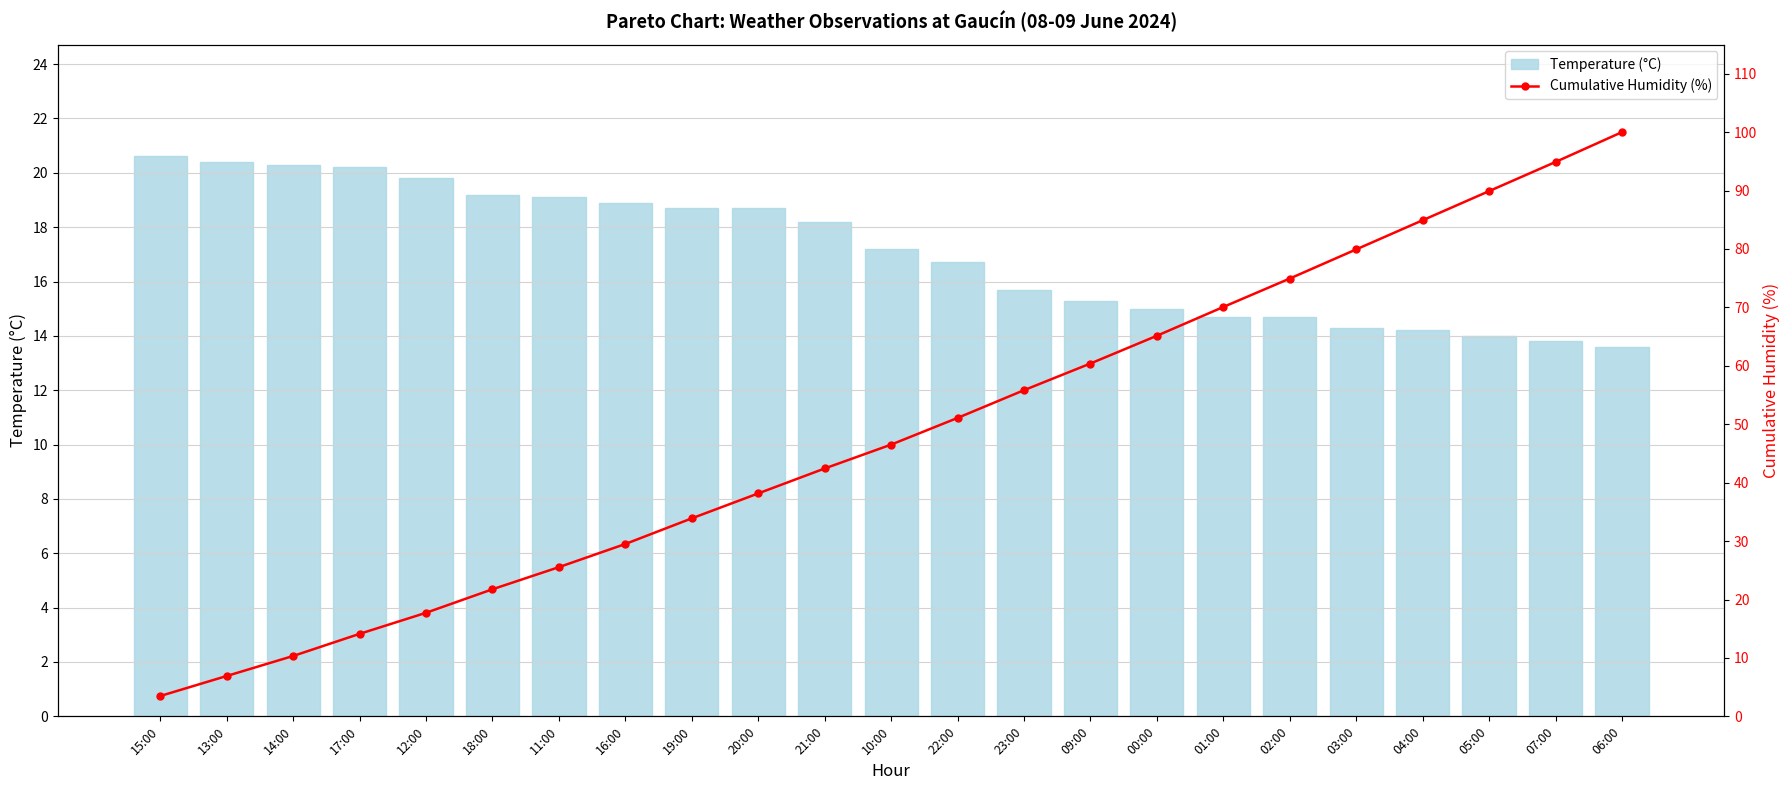

Reading right to left, transcribe all the data shown in this chart.

Temperature (°C): 13.6	13.8	14.0	14.2	14.3	14.7	14.7	15.0	15.3	15.7	16.7	17.2	18.2	18.7	18.7	18.9	19.1	19.2	19.8	20.2	20.3	20.4	20.6
Cumulative Humidity (%): 100.0	94.9	89.9	84.9	79.9	74.9	70.1	65.1	60.4	55.8	51.1	46.5	42.4	38.2	33.9	29.5	25.5	21.8	17.7	14.1	10.3	6.9	3.5